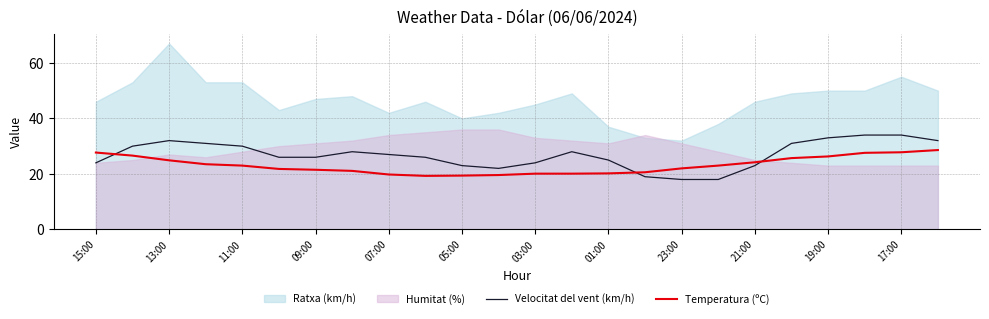

The value of Temperatura (ºC) at 23:00 is 22.0. True or false?

True